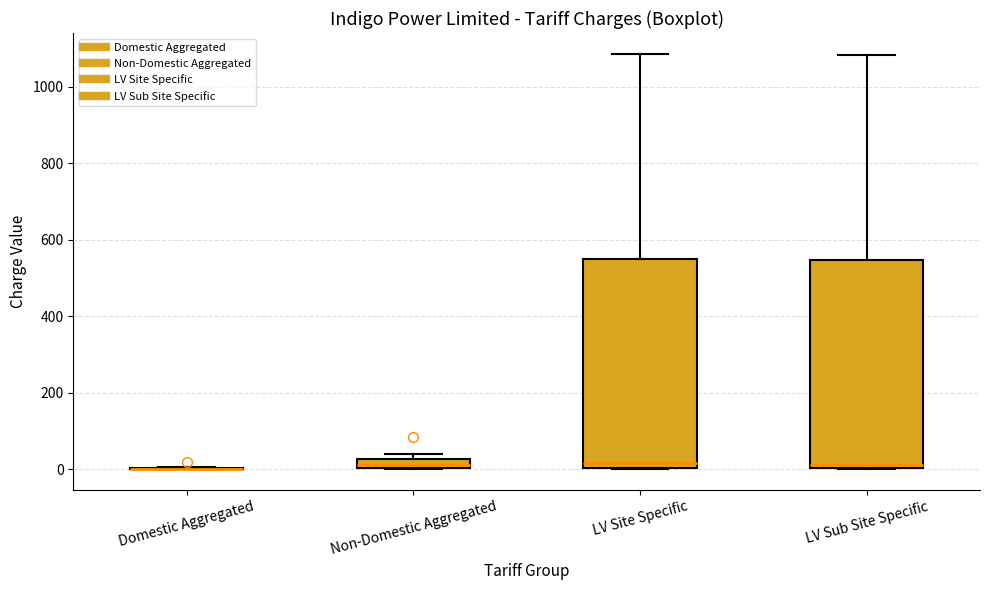

Where is the upper edge of the box for LV Sub Site Specific on the y-axis? The values are not printed on the chart, so give them approximately, as read against the axis.

540